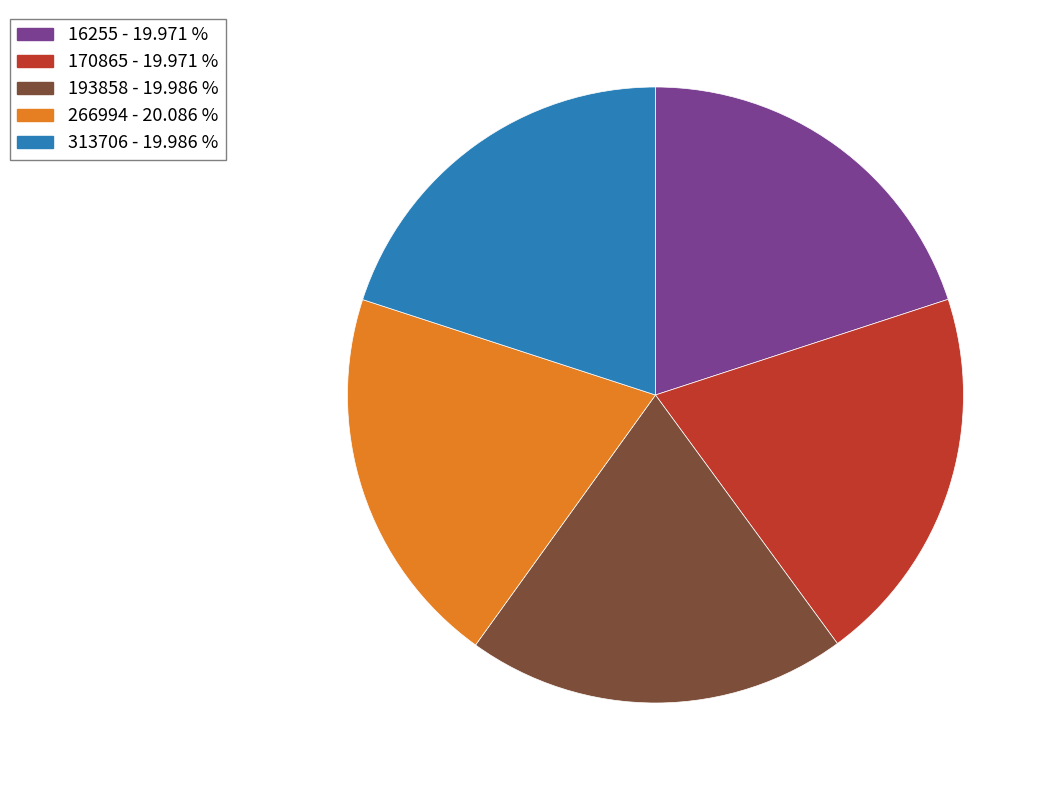

Do 170865 and 313706 together represent more than half of the pie?

No